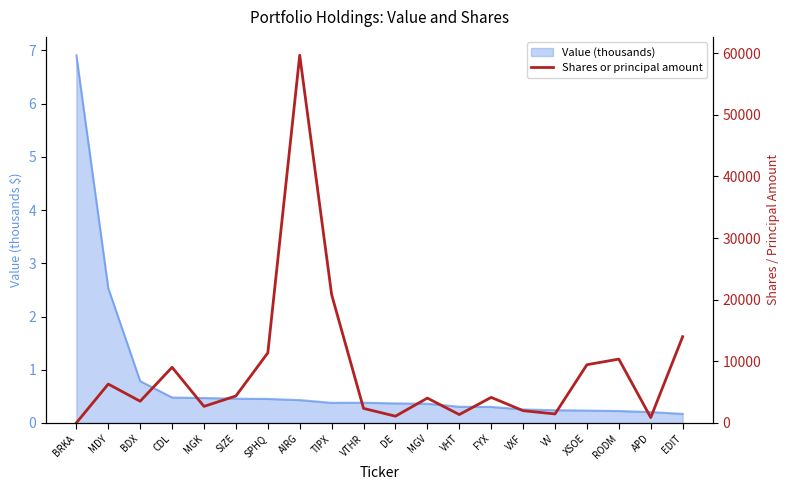

What is the sum of all values?

168966